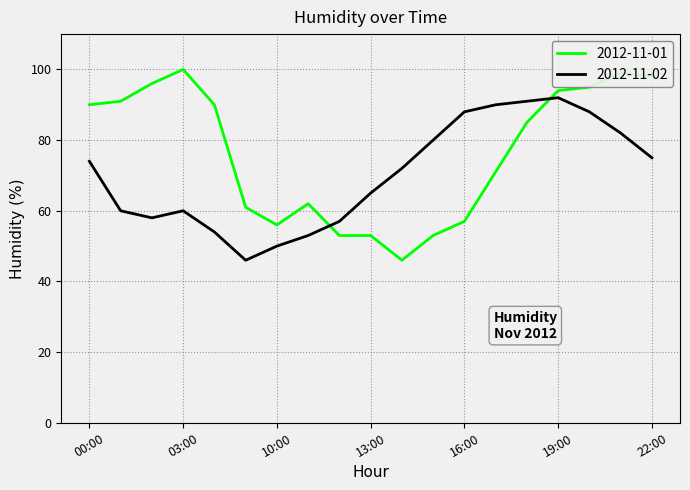

What is the difference between the maximum and minimum values in the 2012-11-01 series?

54